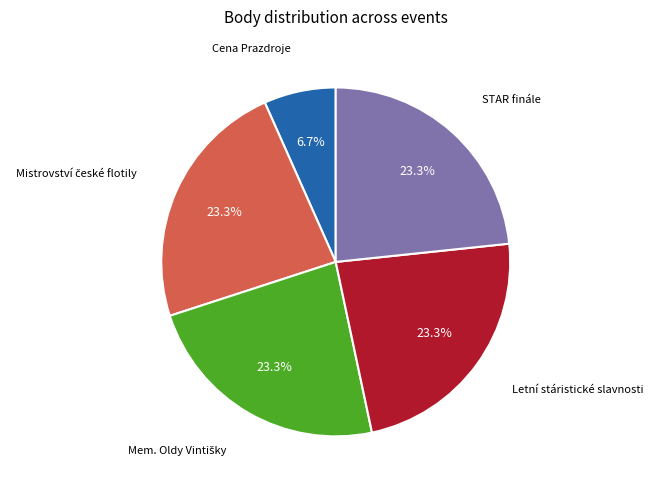

Is there any slice that represents more than half of the pie?

No